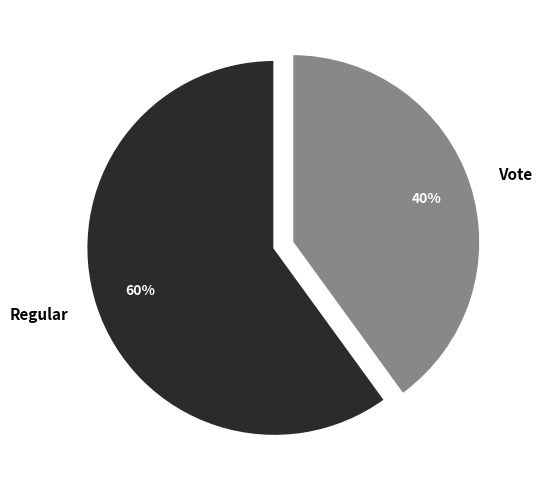

To the nearest percent, what is the combined percentage of Vote and Regular?

100%